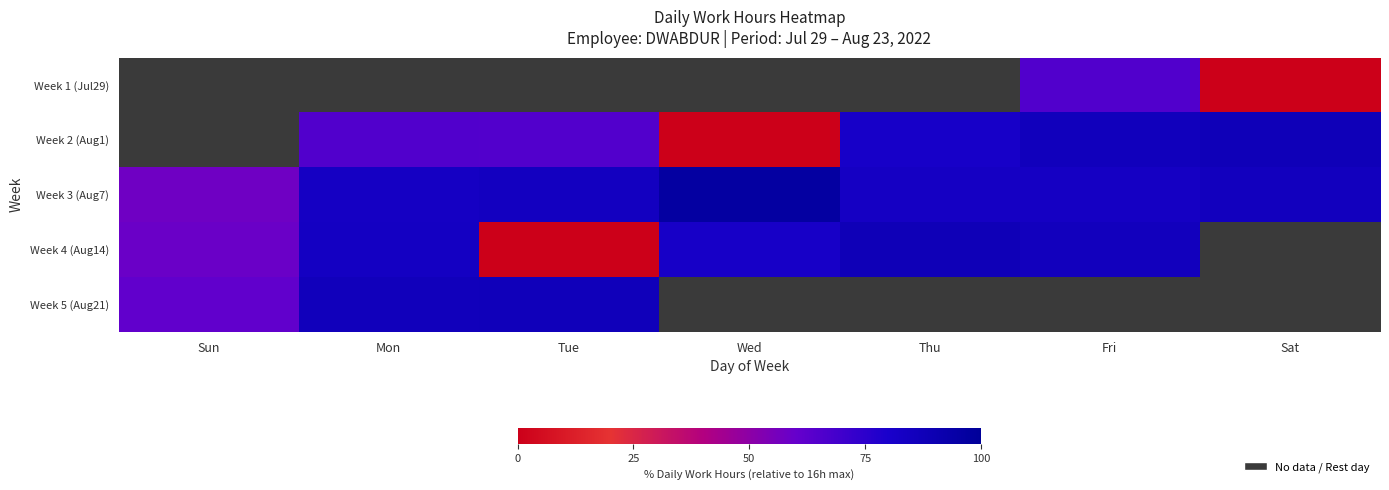

What is the greatest value displayed?

96.6